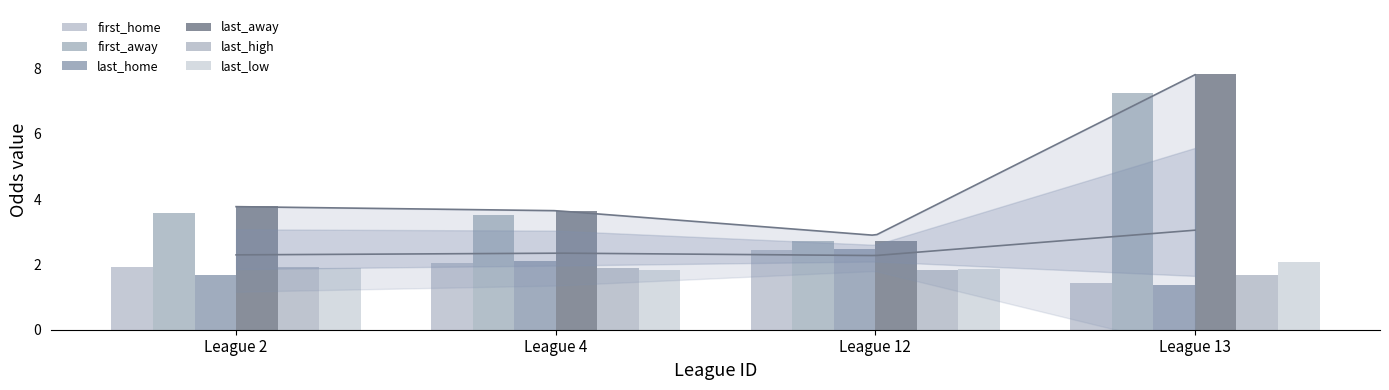

What is the spread (max minus min) of values at League 12?

0.9